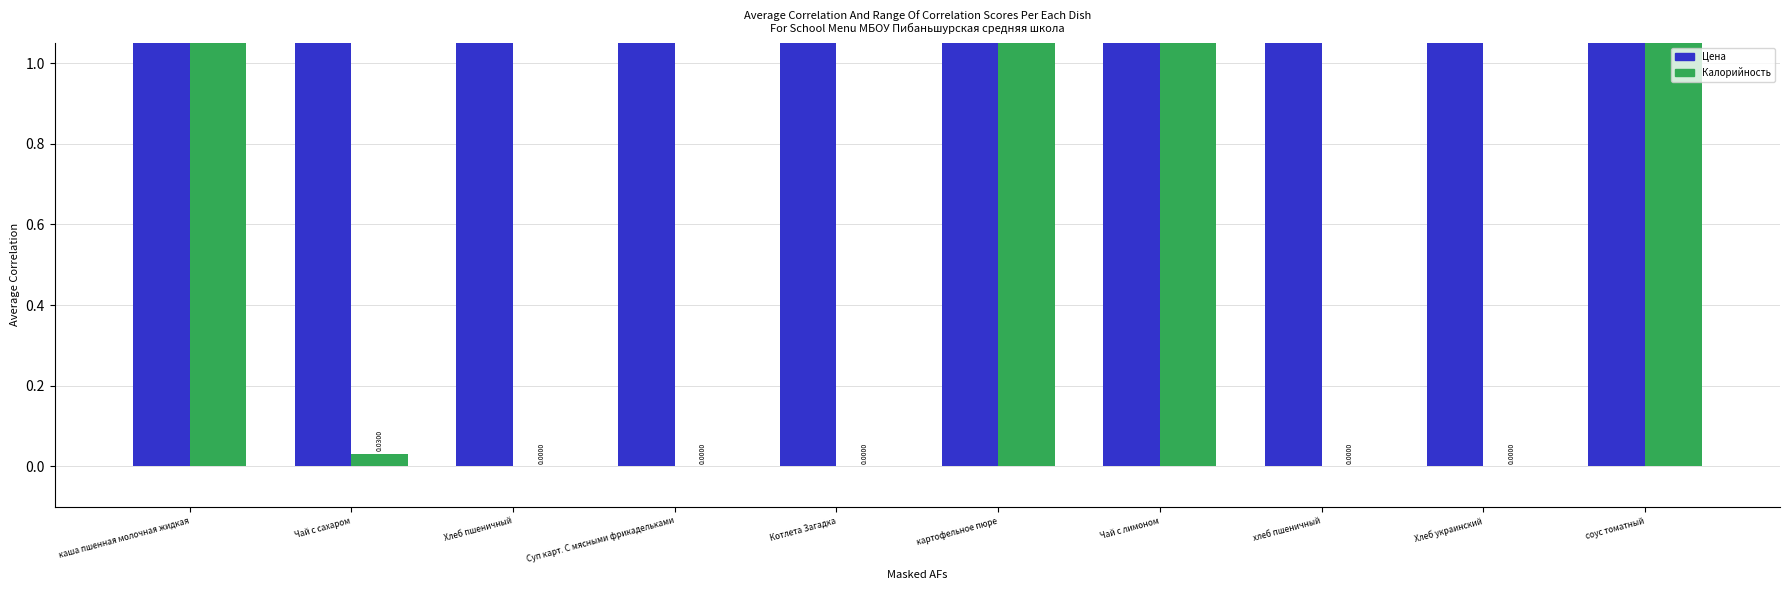

Rank the series at Чай с сахаром from lowest to highest value.

Калорийность, Цена